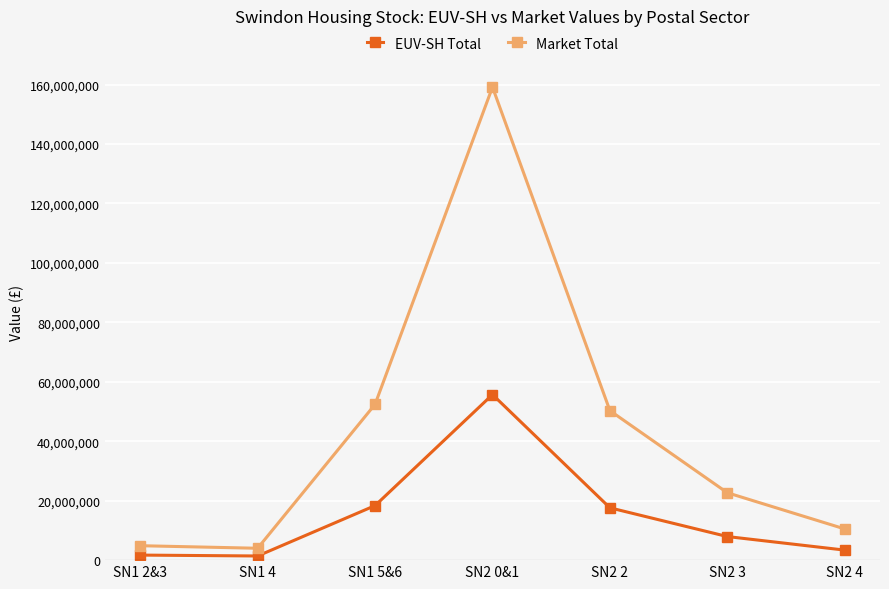

How many categories are shown in the chart?

7